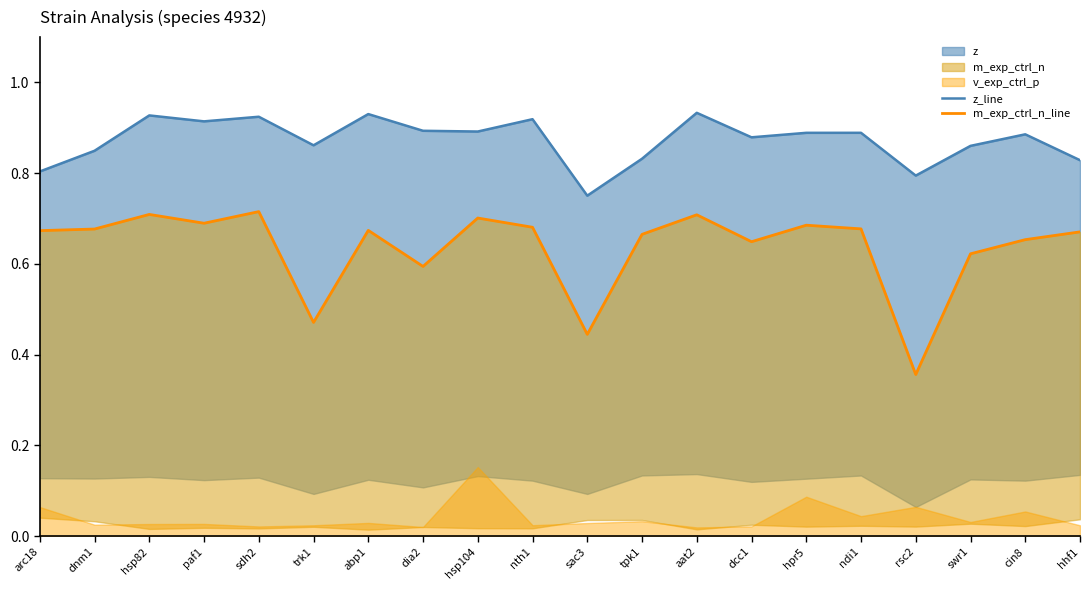

In z_line, how many points are higher than both neighbors (excluding endpoints)?

7